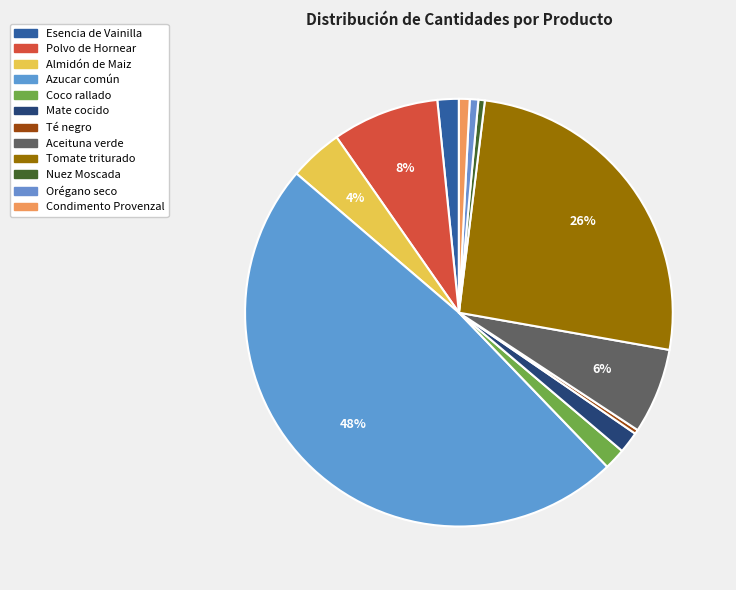

How many slices are in this pie chart?

12